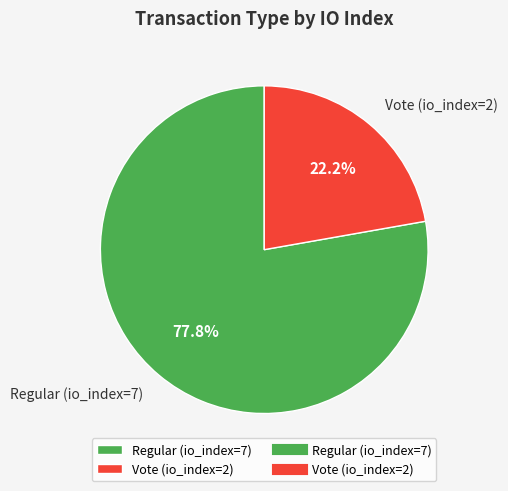

How many segments does this pie chart have?

2